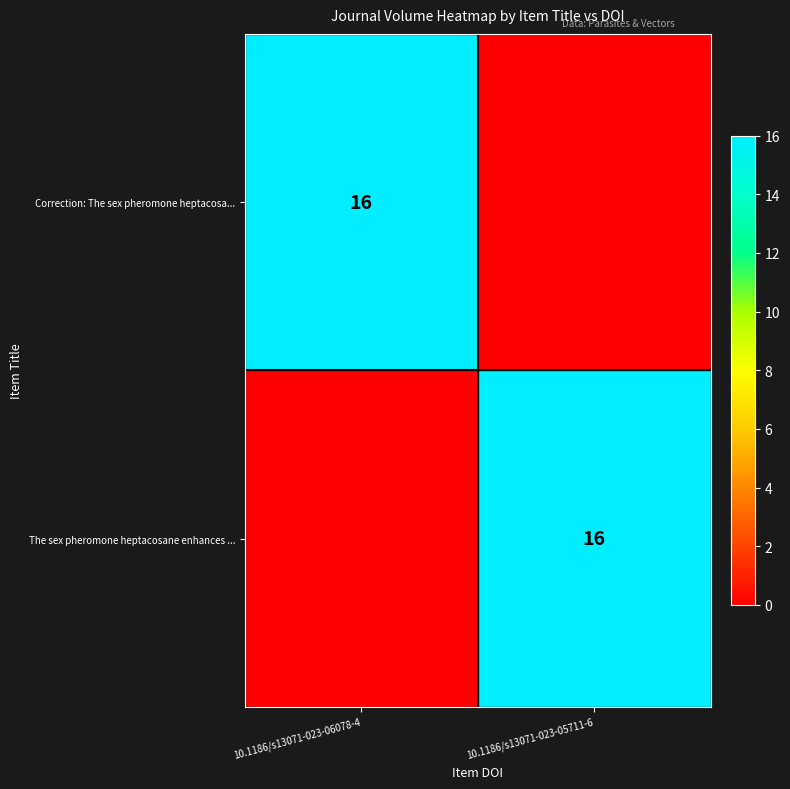

The value of The sex pheromone heptacosane enhances ... at 10.1186/s13071-023-05711-6 is 9. True or false?

False